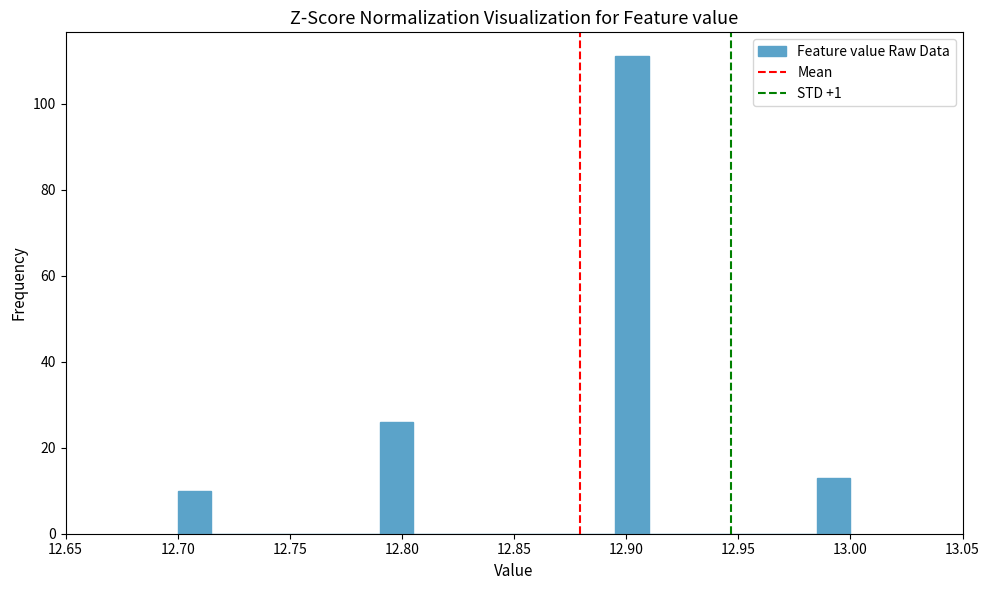

Read against the x-axis, roughly where is the centre of the tallest bar?

12.905